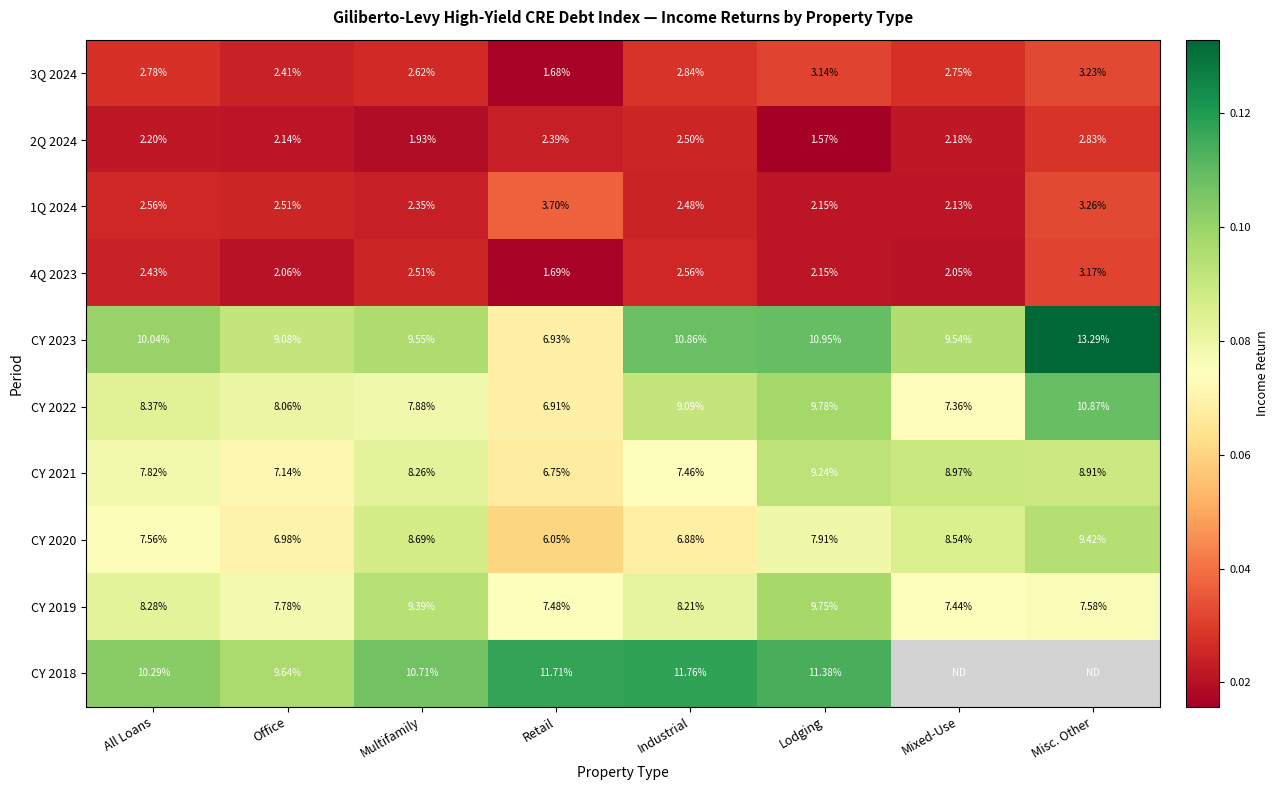

Is the value of CY 2022 at Multifamily greater than the value of CY 2023 at Mixed-Use?

No